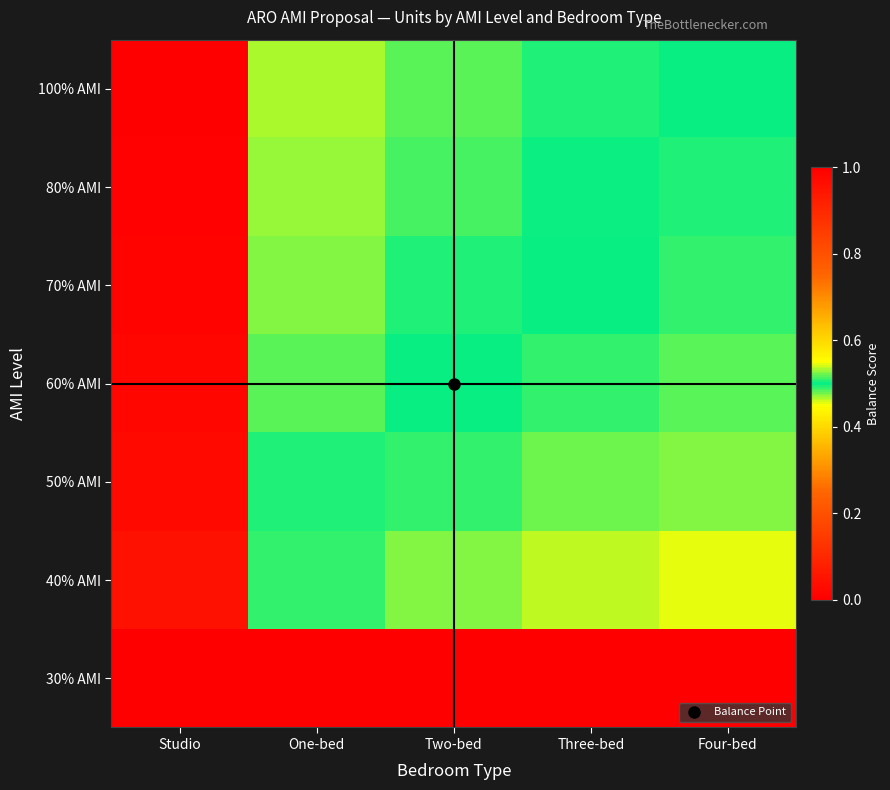

Reading left to right, transcribe all the data shown in this chart.

30% AMI: Studio=0.0	One-bed=0.0	Two-bed=0.0	Three-bed=0.0	Four-bed=0.0
40% AMI: Studio=1.0	One-bed=0.5	Two-bed=0.5	Three-bed=0.5	Four-bed=0.5
50% AMI: Studio=1.0	One-bed=0.5	Two-bed=0.5	Three-bed=0.5	Four-bed=0.5
60% AMI: Studio=1.0	One-bed=0.5	Two-bed=0.5	Three-bed=0.5	Four-bed=0.5
70% AMI: Studio=1.0	One-bed=0.5	Two-bed=0.5	Three-bed=0.5	Four-bed=0.5
80% AMI: Studio=1.0	One-bed=0.5	Two-bed=0.5	Three-bed=0.5	Four-bed=0.5
100% AMI: Studio=1.0	One-bed=0.5	Two-bed=0.5	Three-bed=0.5	Four-bed=0.5